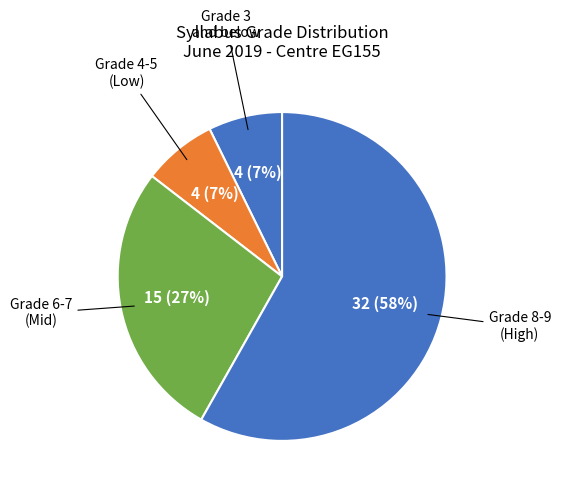

How many slices are in this pie chart?

4